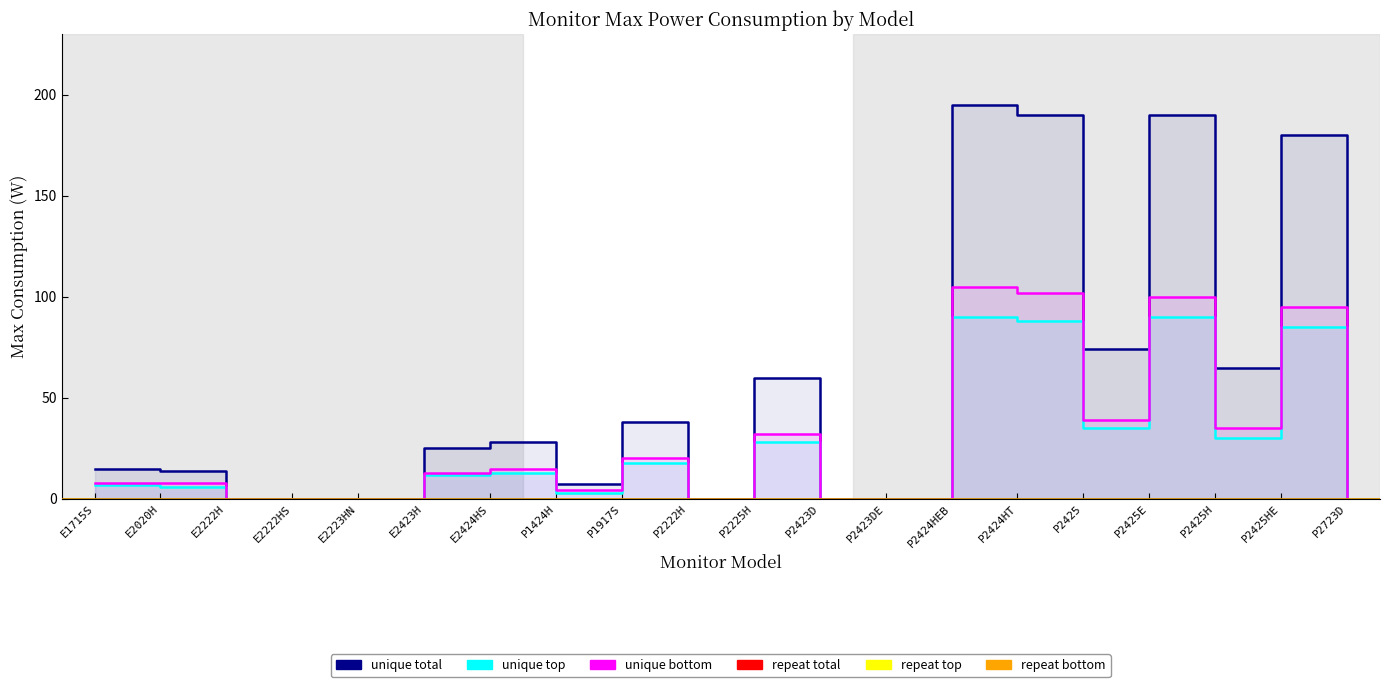

Rank the series at P2423DE from lowest to highest value.

unique total, unique top, unique bottom